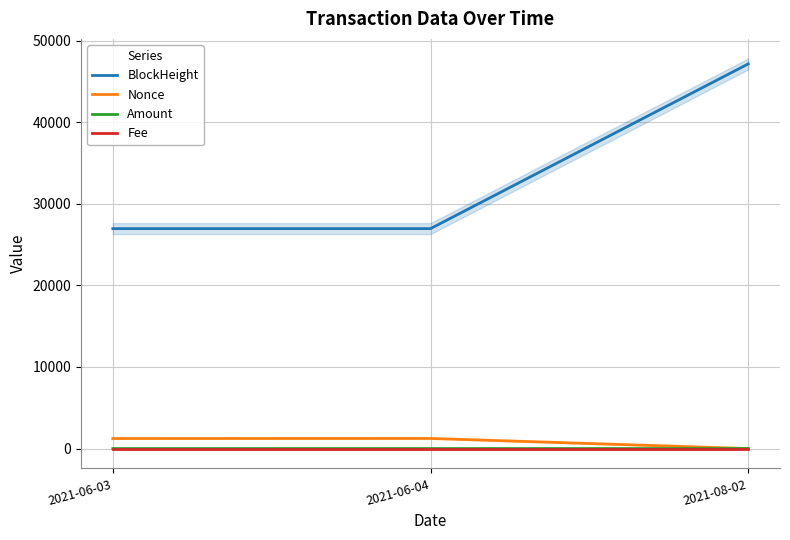

Is the value of Fee at 2021-08-02 greater than the value of Amount at 2021-08-02?

No